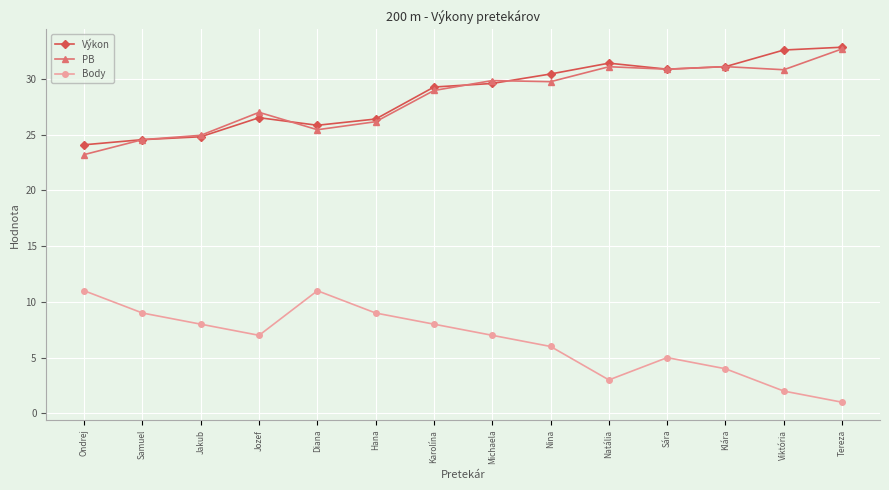

What value does the PB series have at Hana?

26.2